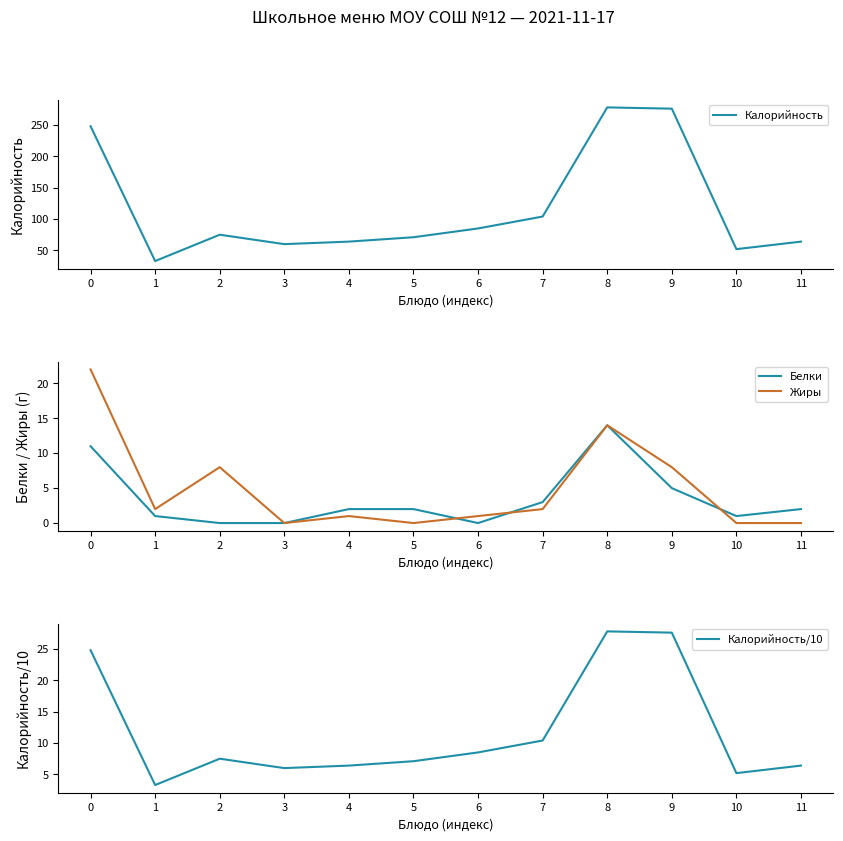

What is the sum of the Белки values at 9 and 1?

6